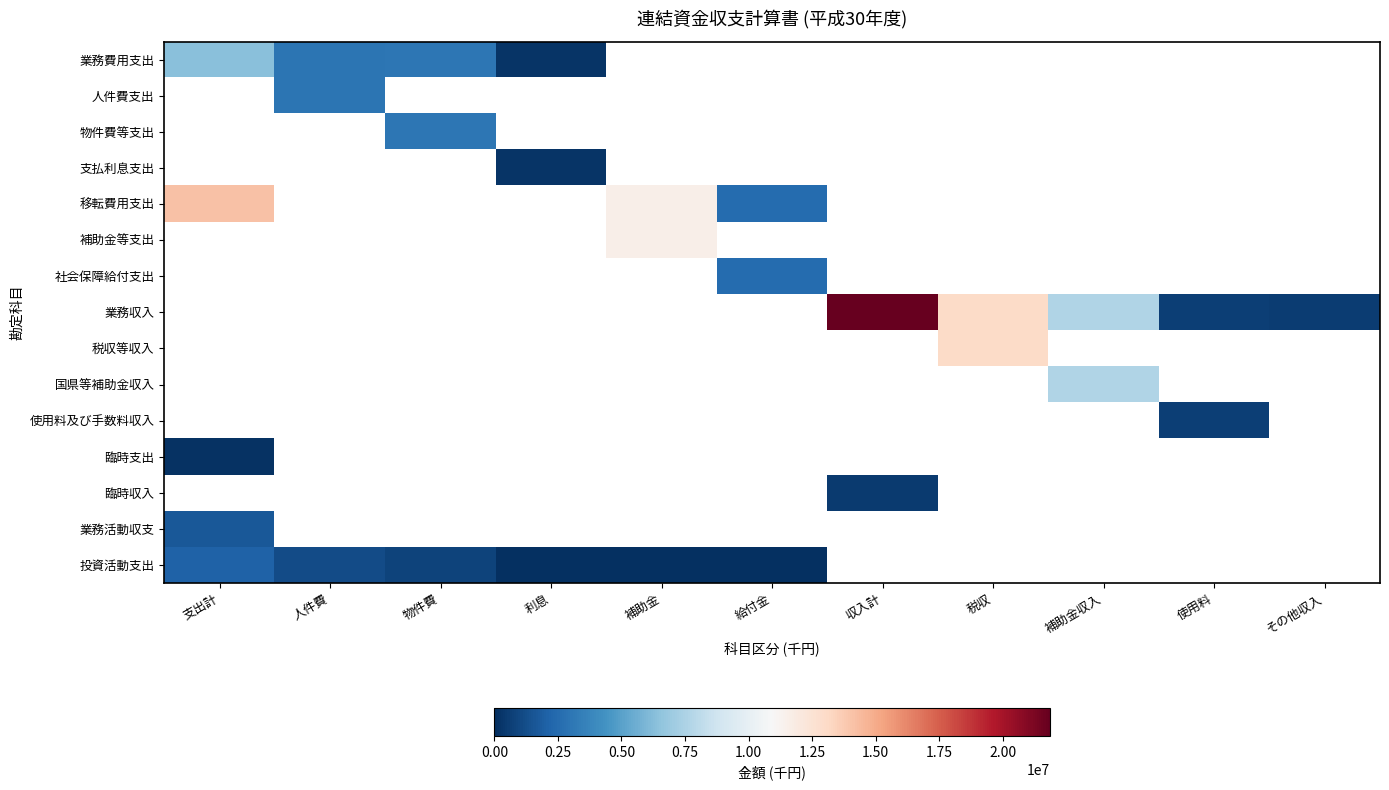

What is the maximum value shown in the chart?

21856211.0